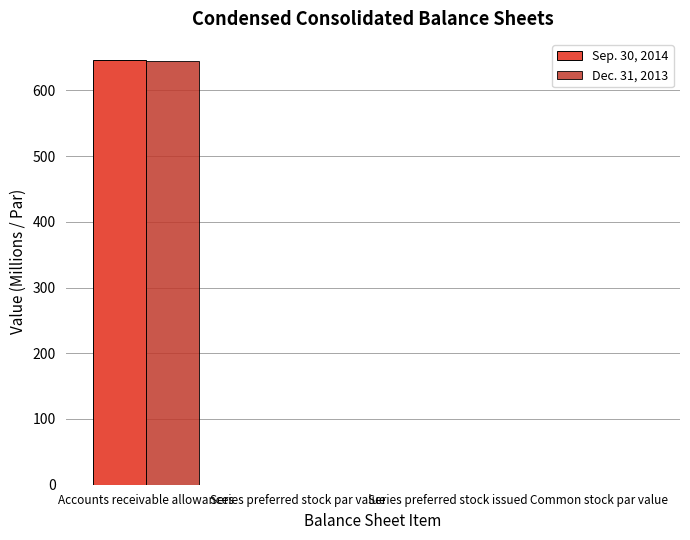

At which category is the sum across all series the highest?

Accounts receivable allowances